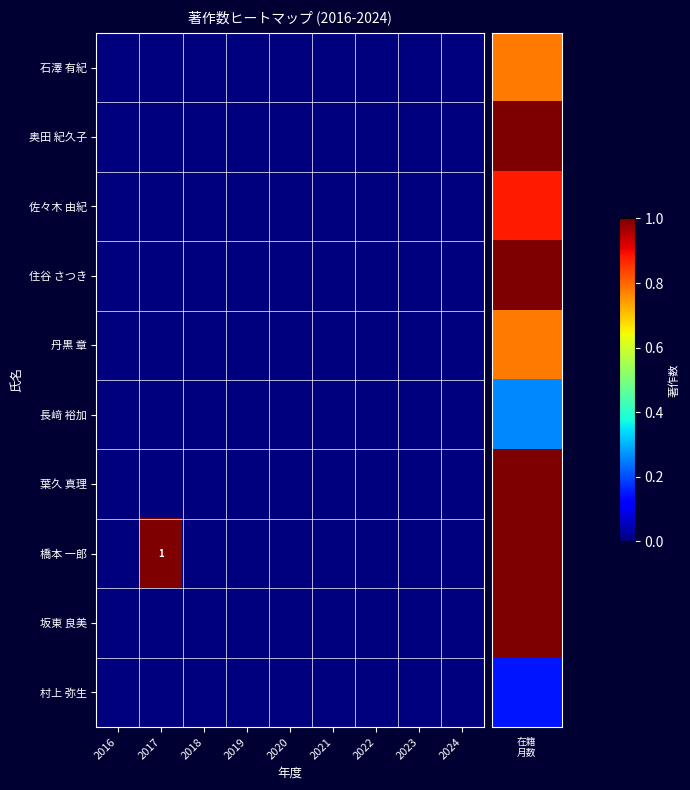

Which has a higher value, 2016 or 2022?

2016